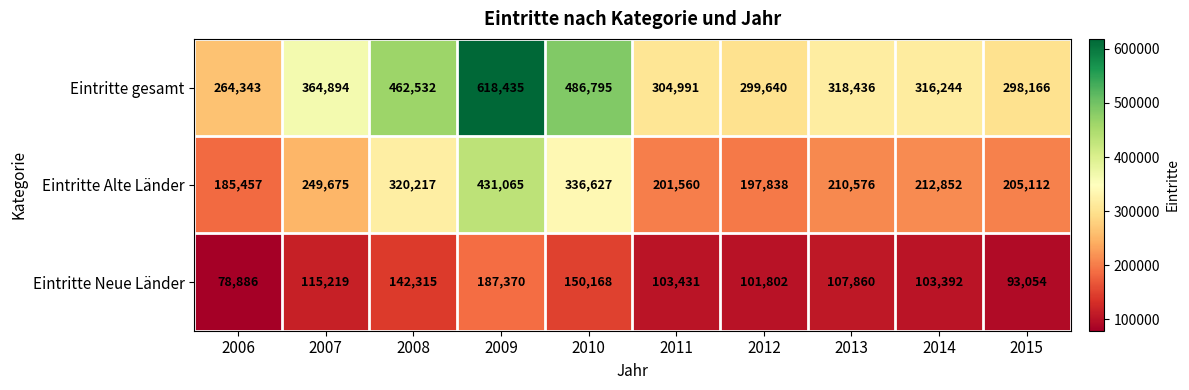

How many categories are shown in the chart?

10